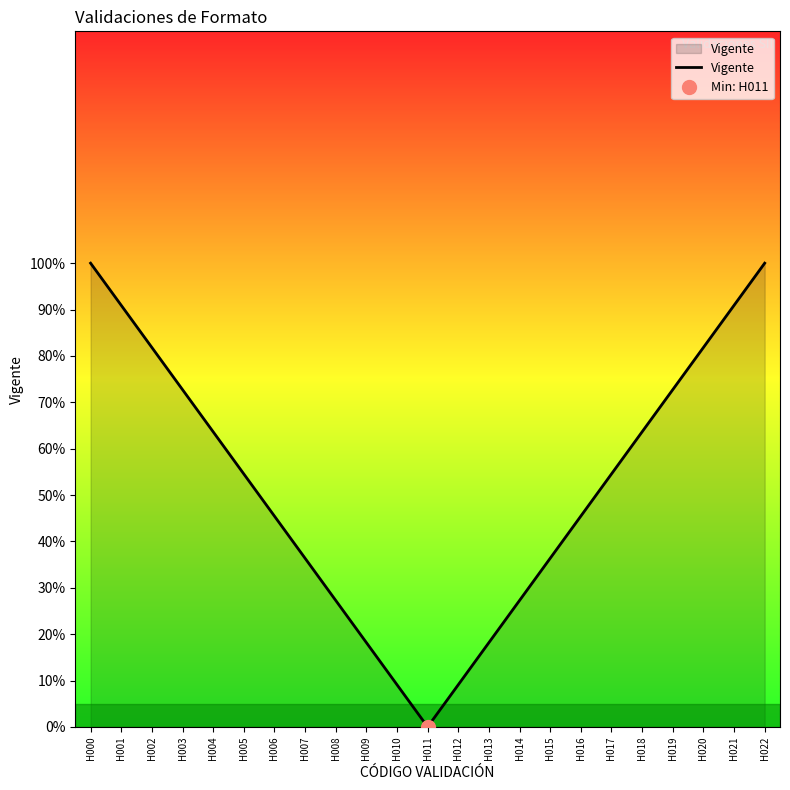

How many data points does each series have?

23